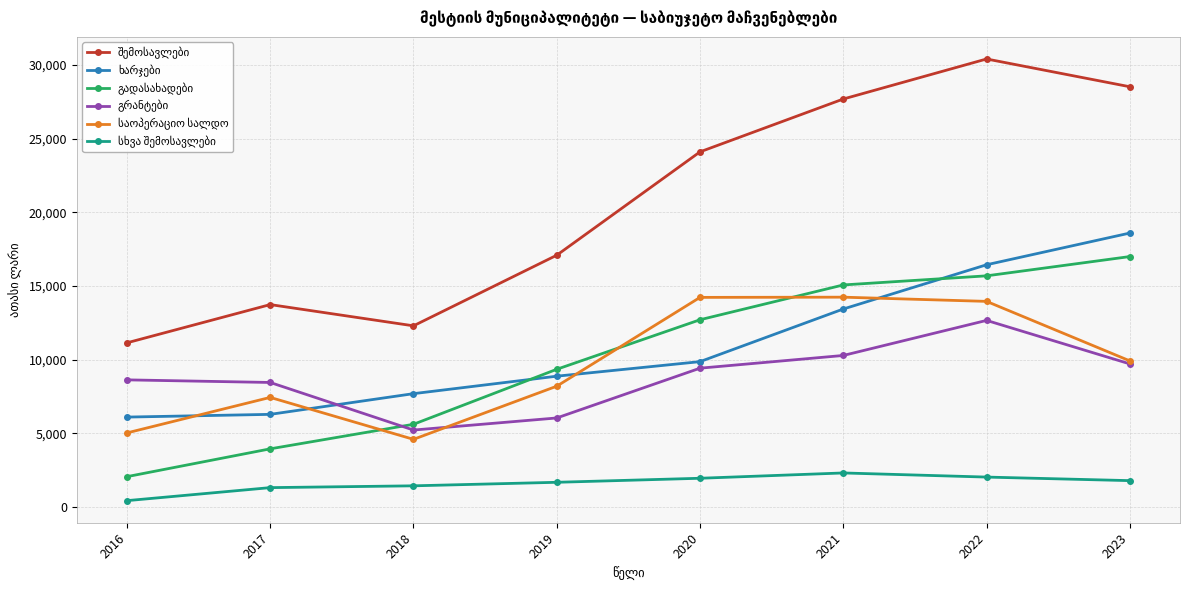

At which category does the chart reach its minimum across all series?

2016